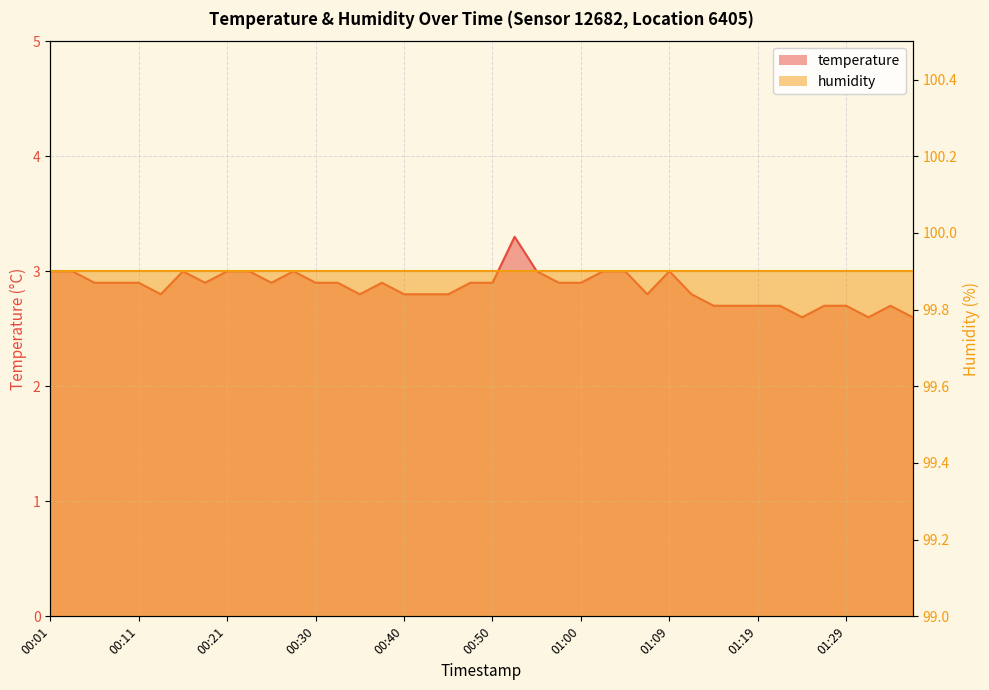

Reading right to left, extract all data points from this chart.

2.6	2.7	2.6	2.7	2.7	2.6	2.7	2.7	2.7	2.7	2.8	3.0	2.8	3.0	3.0	2.9	2.9	3.0	3.3	2.9	2.9	2.8	2.8	2.8	2.9	2.8	2.9	2.9	3.0	2.9	3.0	3.0	2.9	3.0	2.8	2.9	2.9	2.9	3.0	3.0